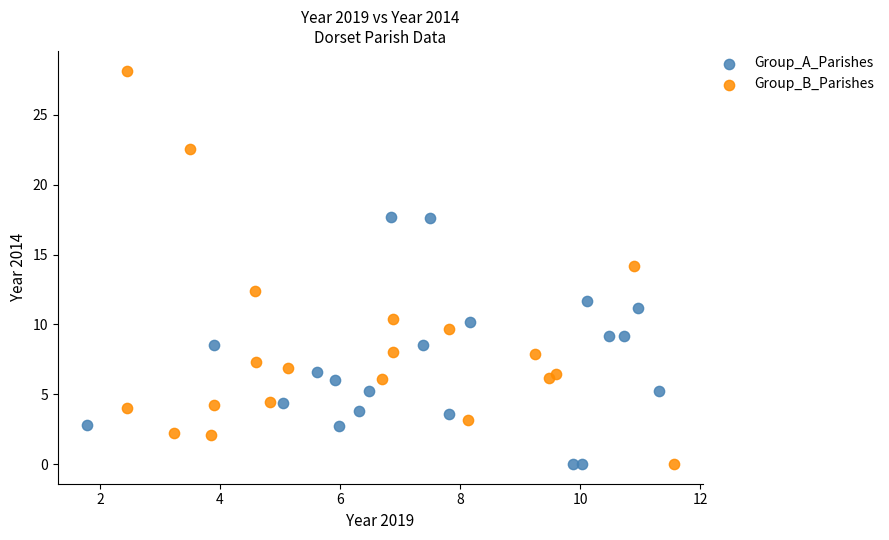

Which series contains the highest Y value?

Group_B_Parishes